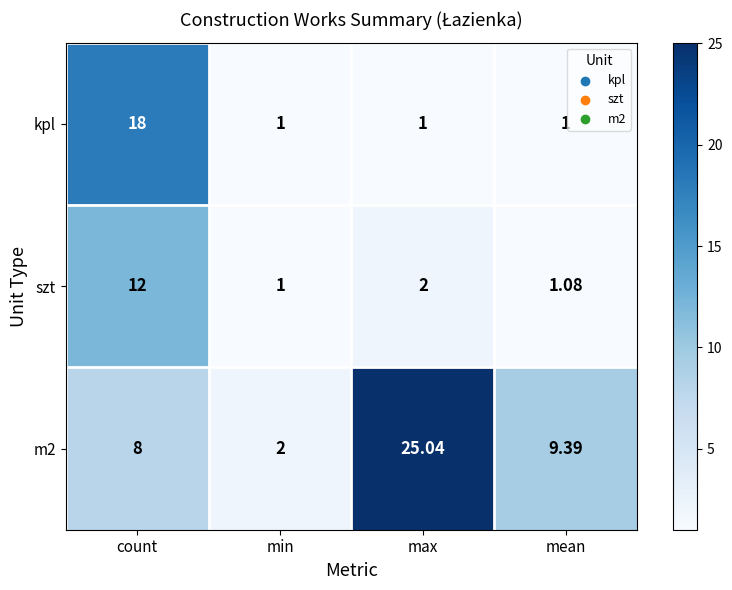

Rank the series by their average value, from lowest to highest.

szt, kpl, m2